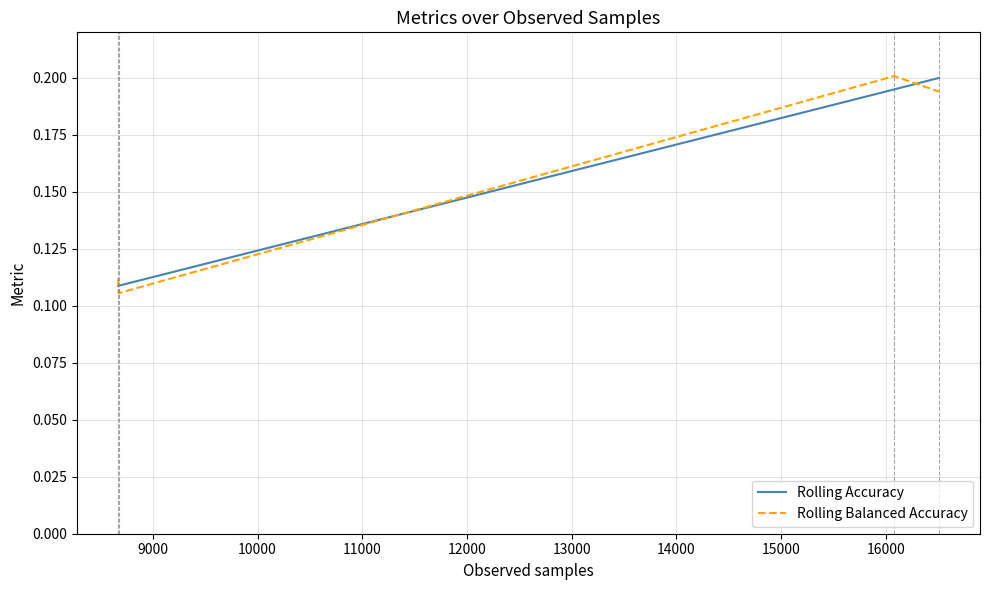

True or false: Rolling Accuracy has more than 0 interior local peaks.

False